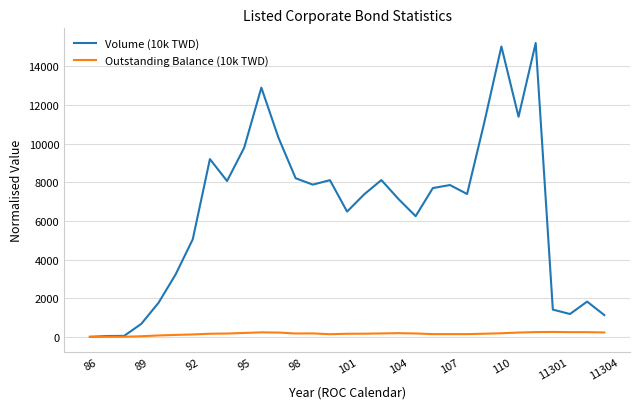

Which series has the widest spread of values?

Volume (10k TWD)